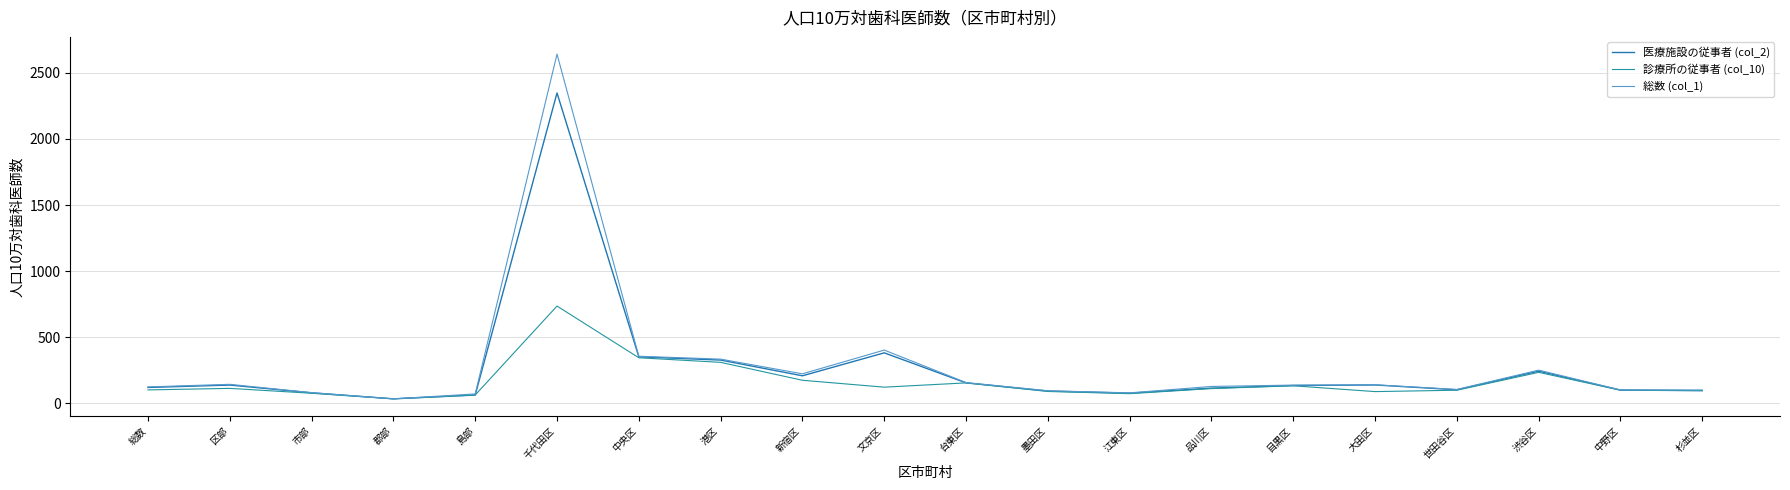

In 診療所の従事者 (col_10), how many points are higher than both neighbors (excluding endpoints)?

5